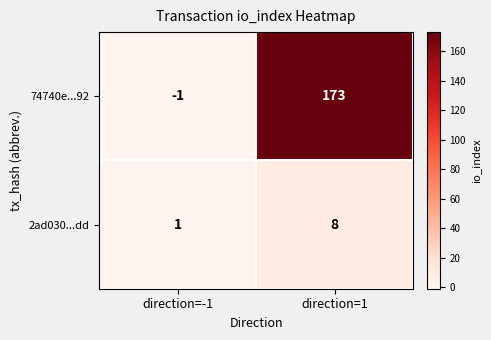

The 2ad030...dd series shows 12 at direction=1. True or false?

False